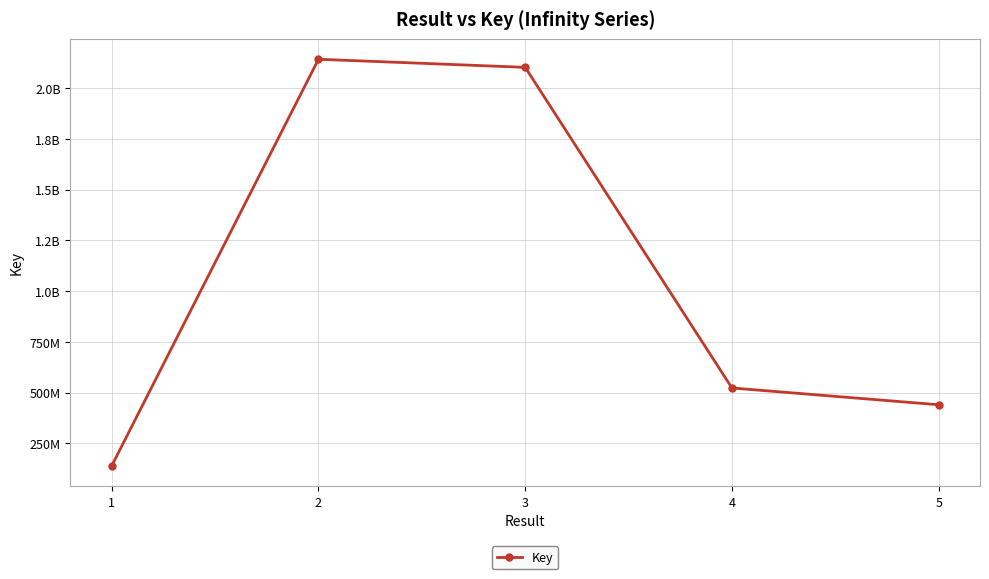

Where does the data first go above 522565505?

2